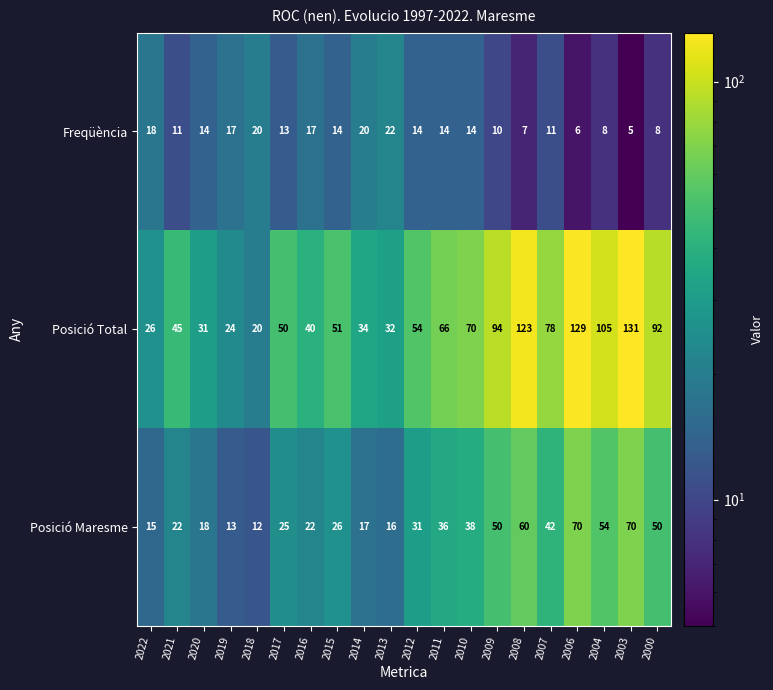

What is the average value of the Posició Maresme series?

34